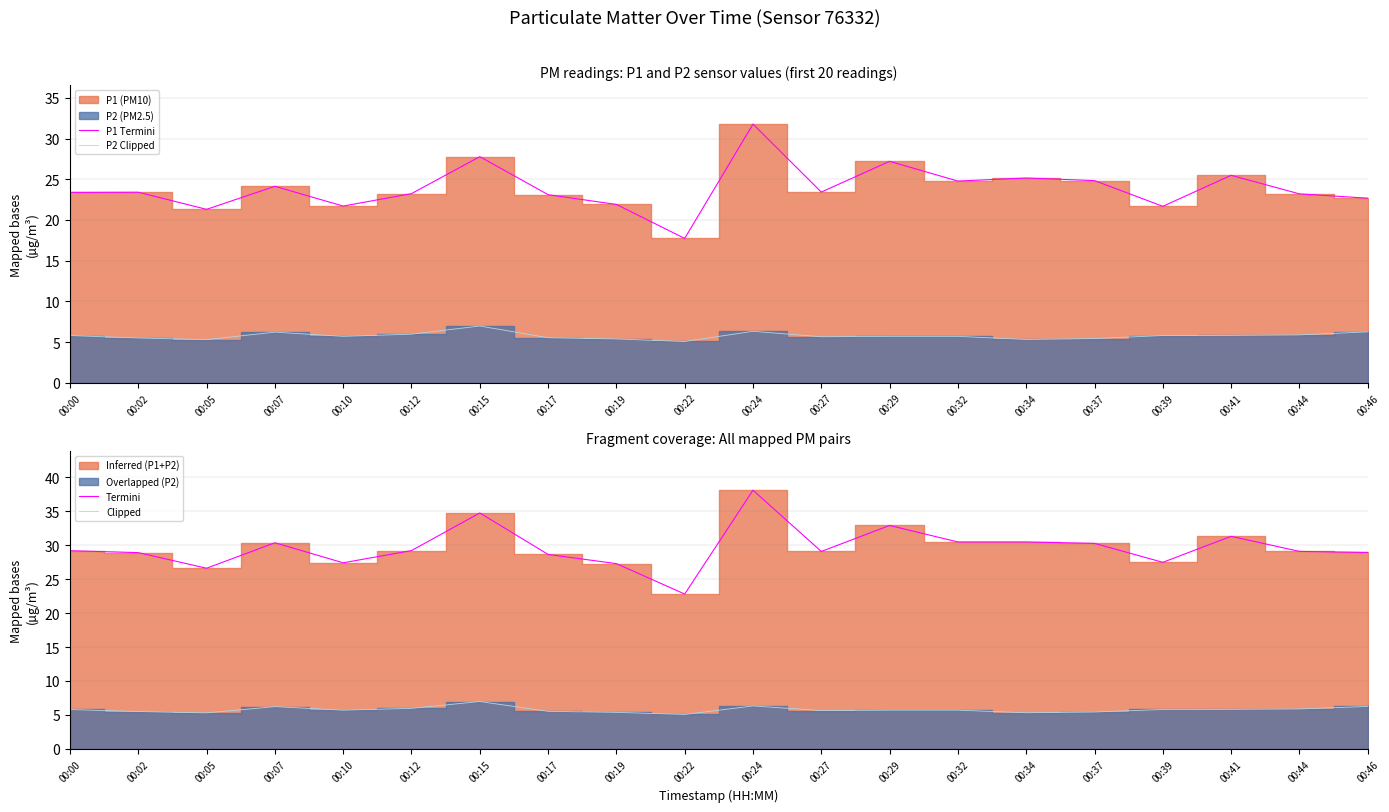

Between 00:00 and 00:10, which series saw the biggest shift?

Termini